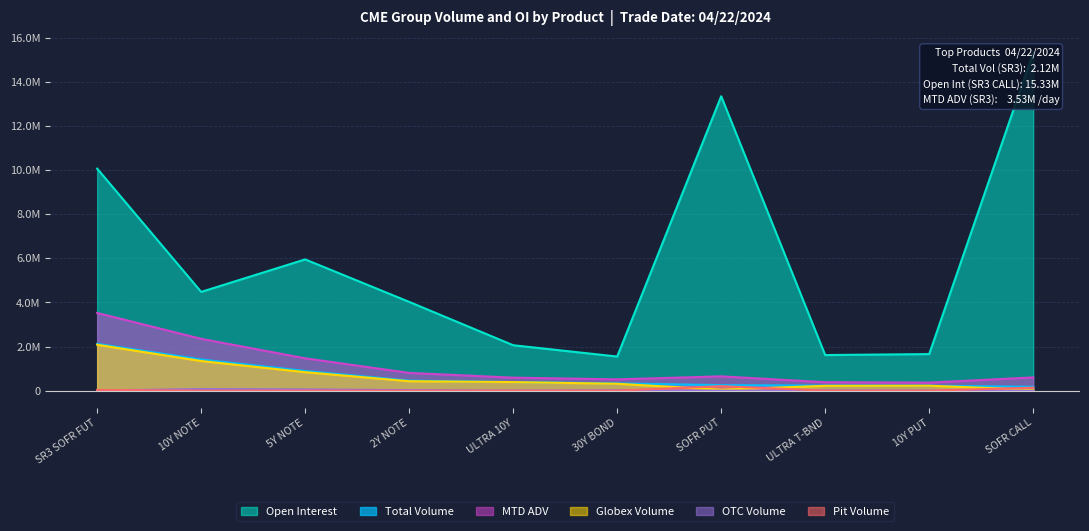

Which category has the highest value across all series?

SOFR CALL